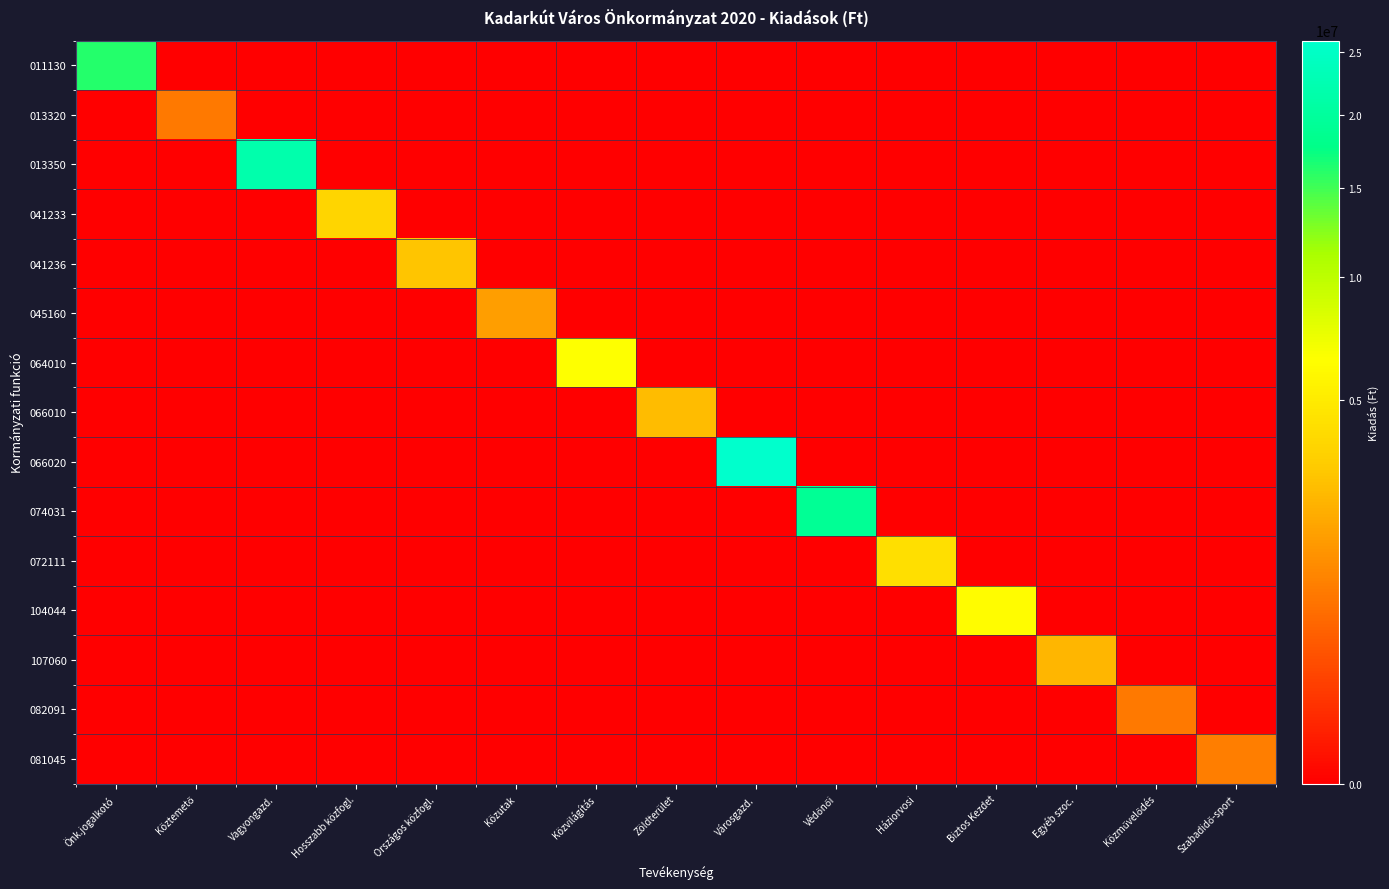

What is the maximum value shown in the chart?

26033083